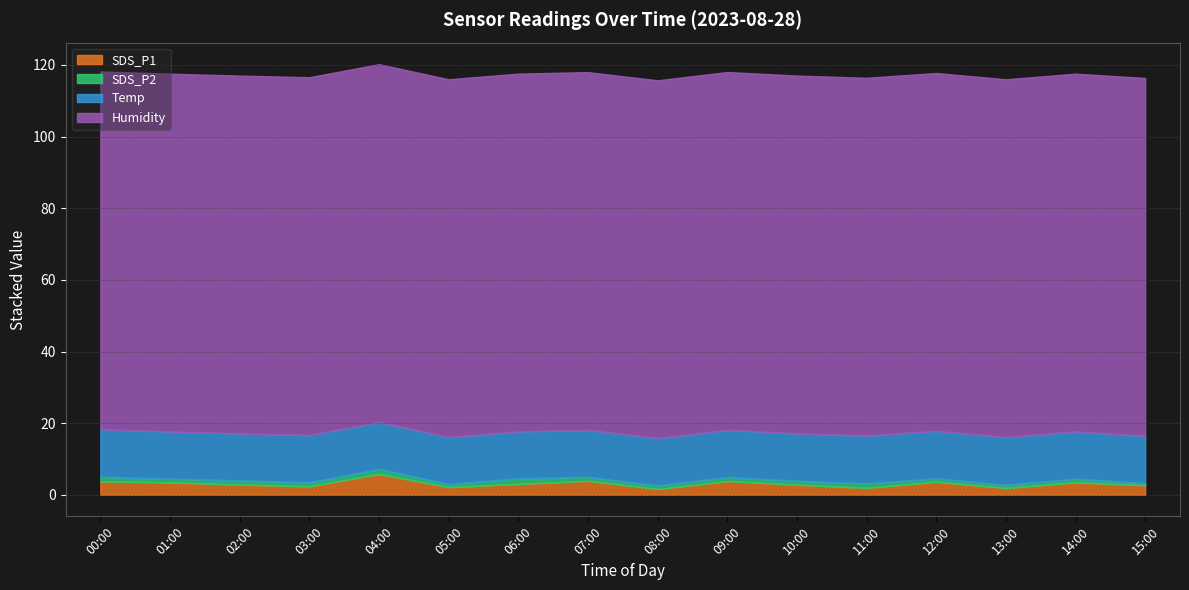

What is the spread (max minus min) of values at 10:00?

98.8